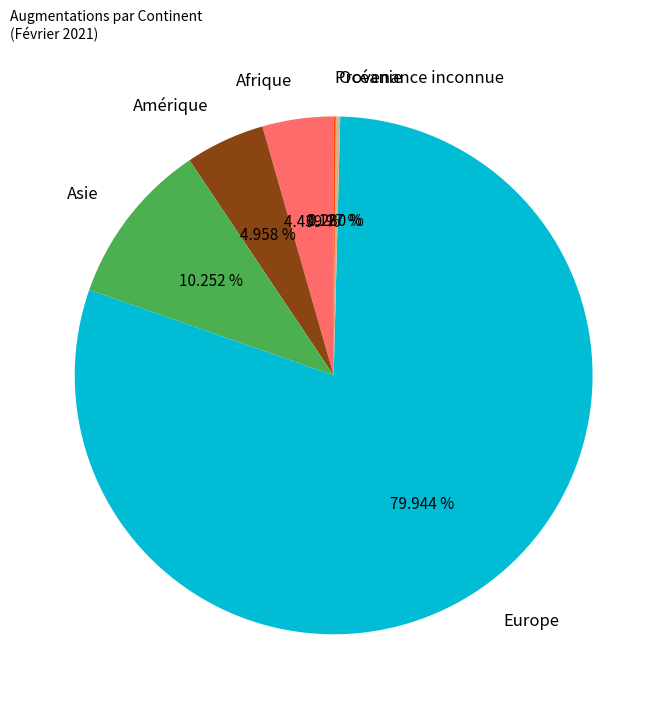

What is the largest slice in the pie chart?

Europe